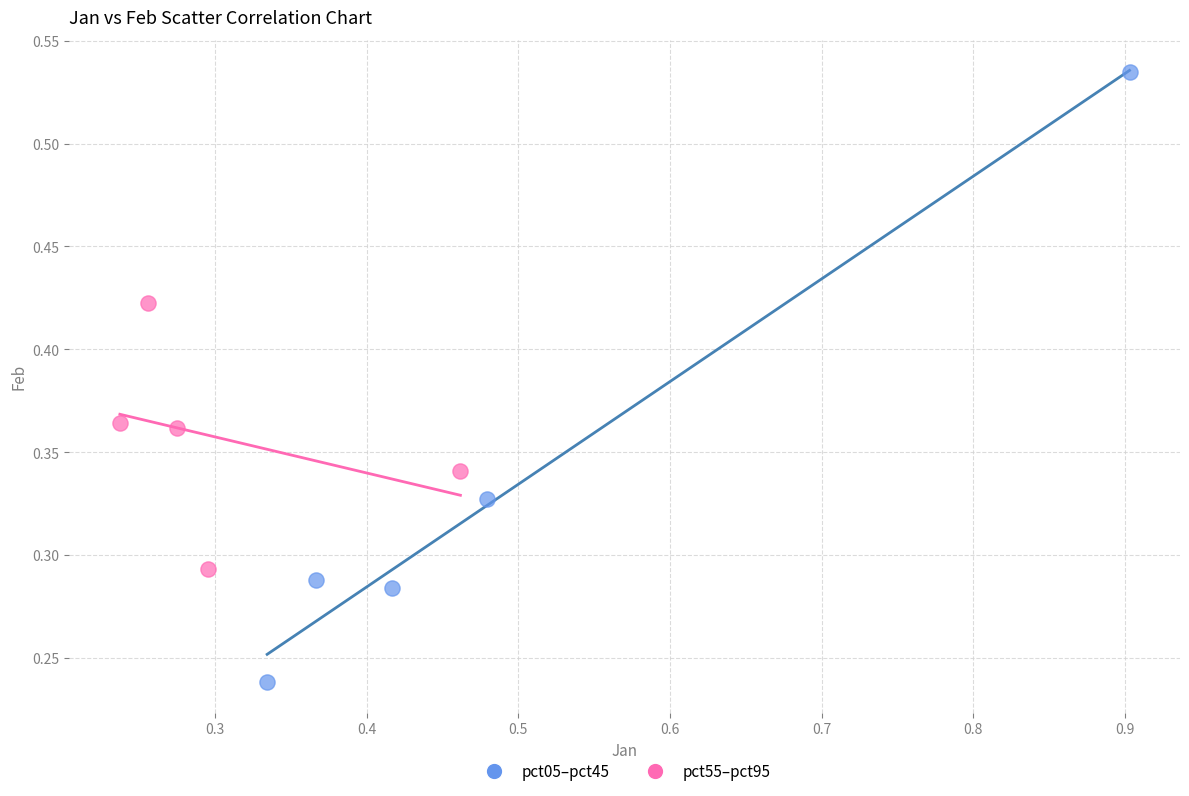

Which series reaches the minimum Y coordinate?

pct05–pct45